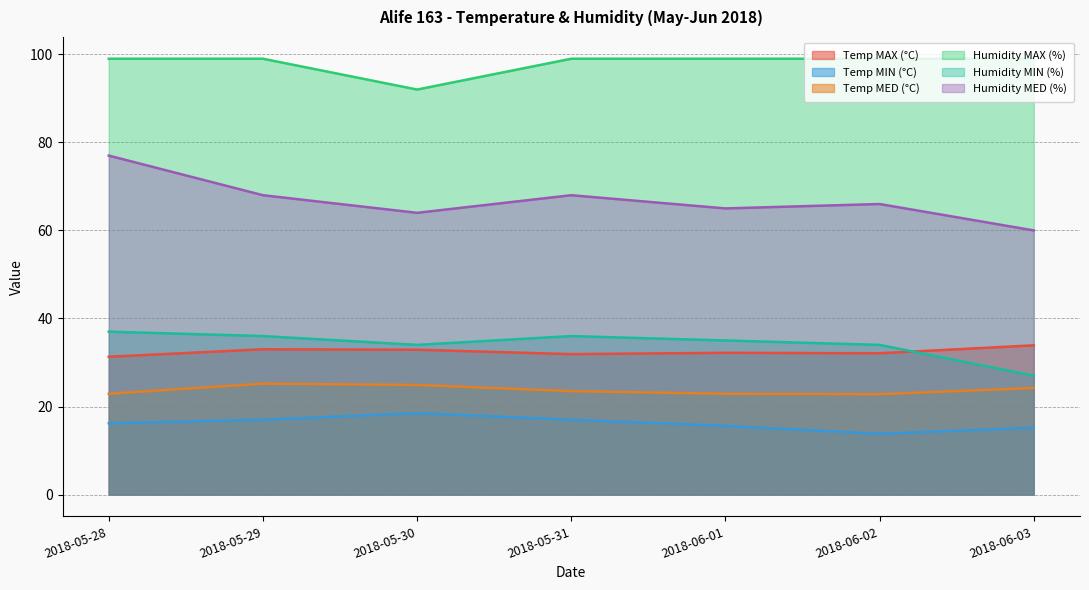

Between 2018-06-02 and 2018-05-28, which is larger?

2018-06-02